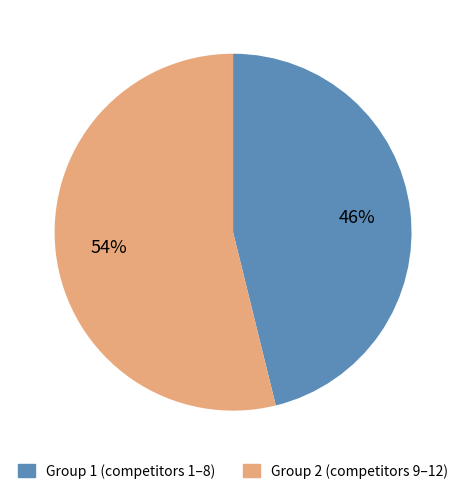

To the nearest percent, what is the difference between the largest and smallest slice percentages?

8%